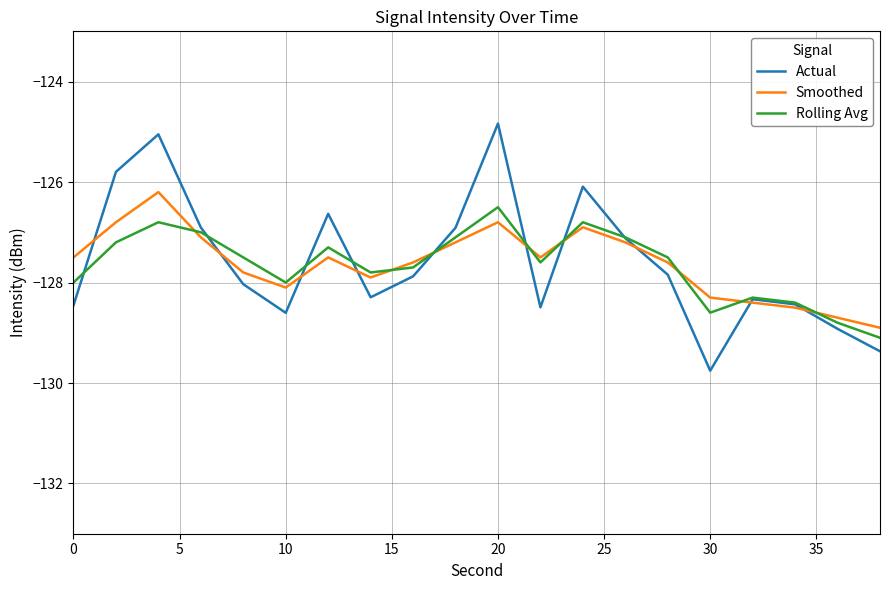

What is the minimum value for Rolling Avg?

-129.1